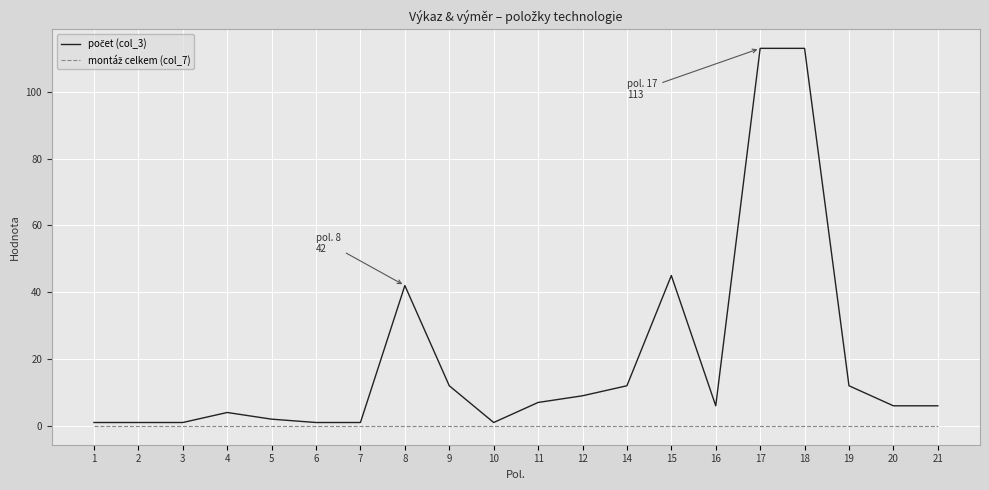

Does the chart have visible grid lines?

Yes